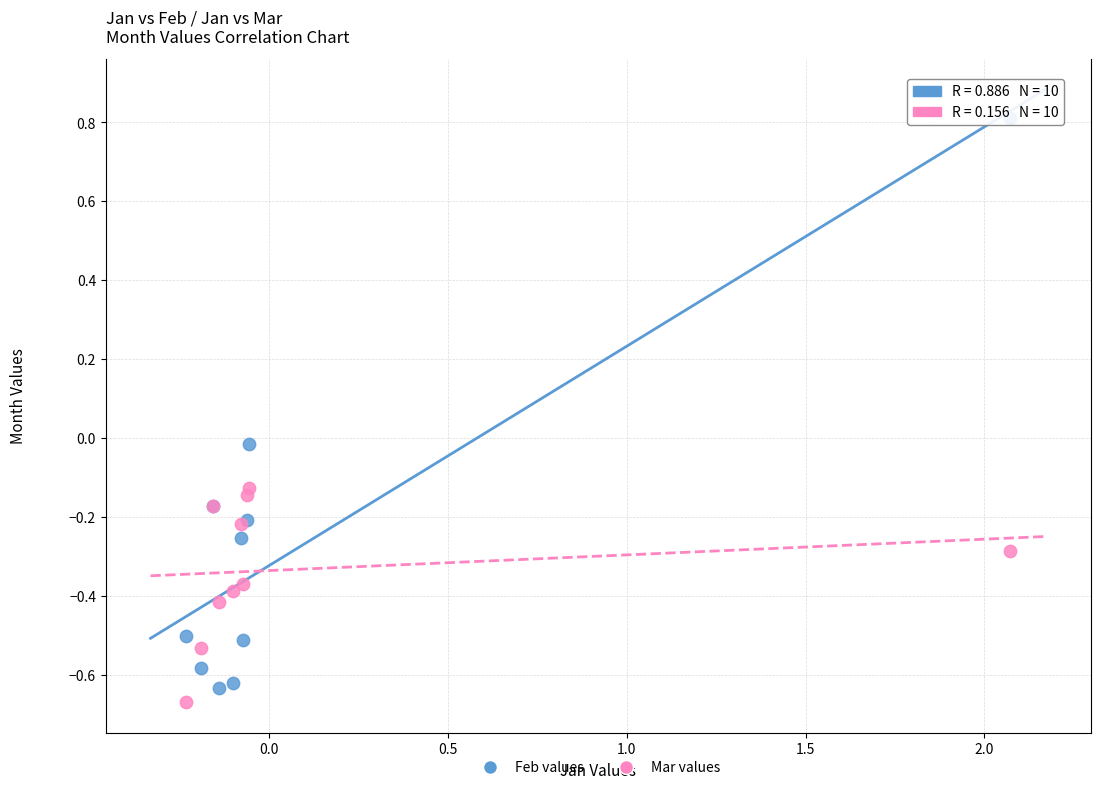

Which series contains the highest Y value?

Feb values